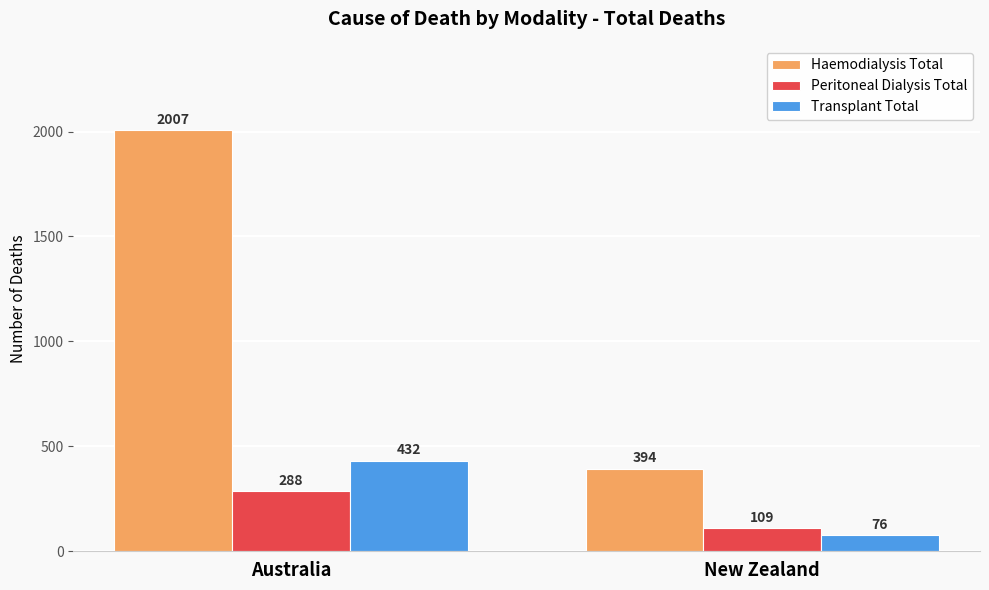

At which category is the sum across all series the highest?

Australia